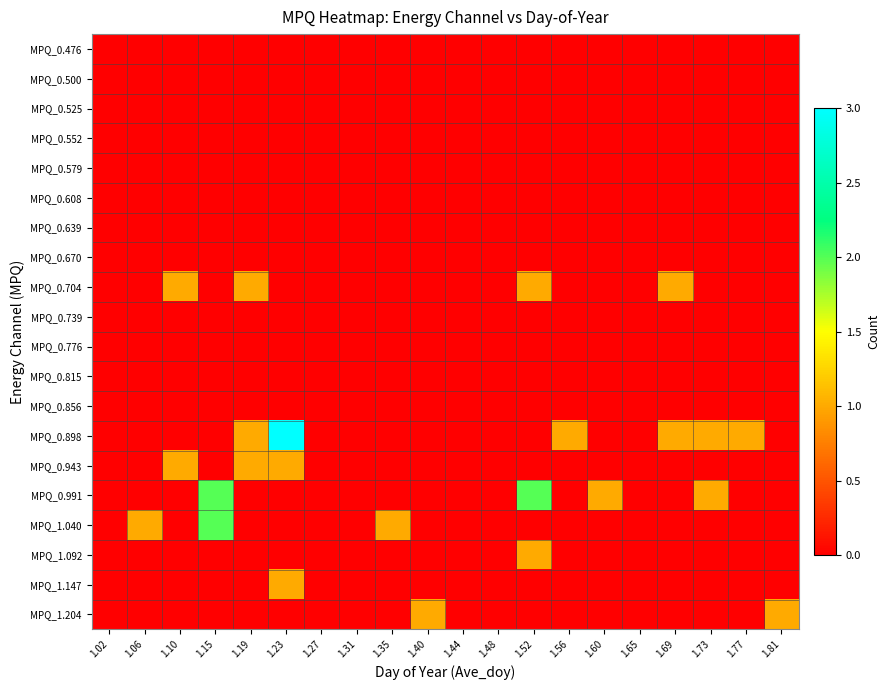

How many distinct data groups are displayed?

20